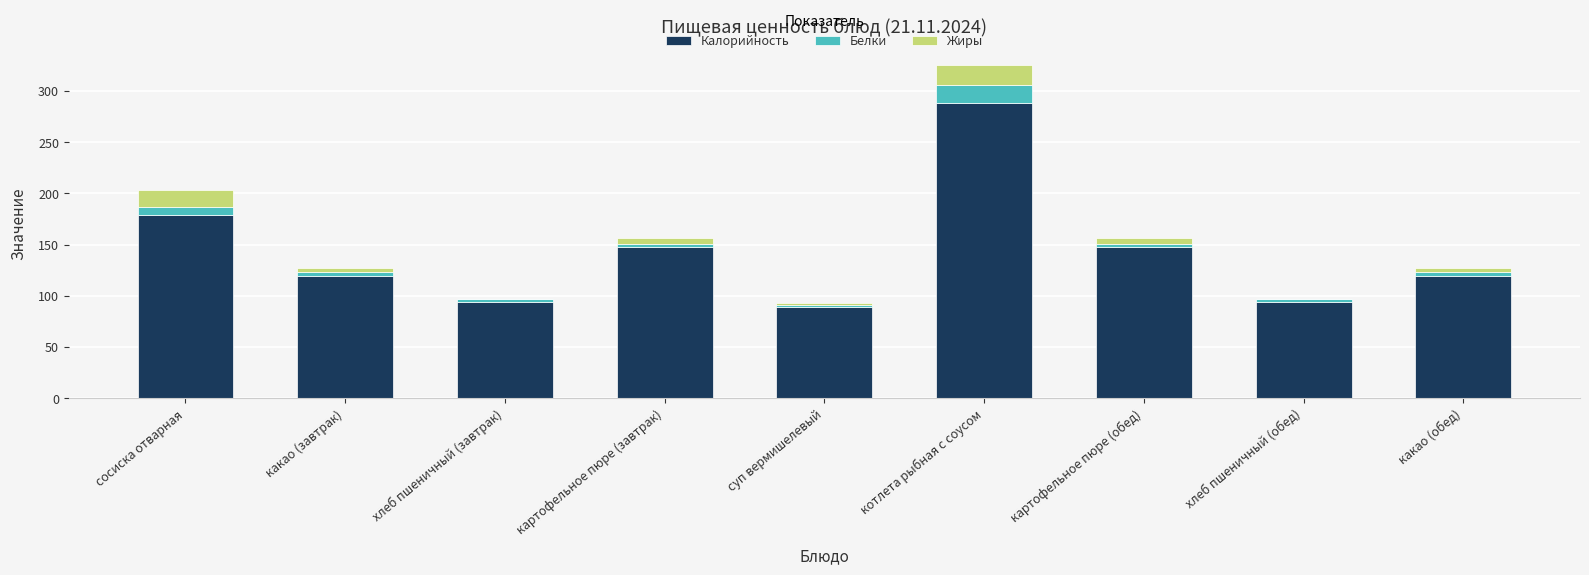

What is the total value across all series at котлета рыбная с соусом?

325